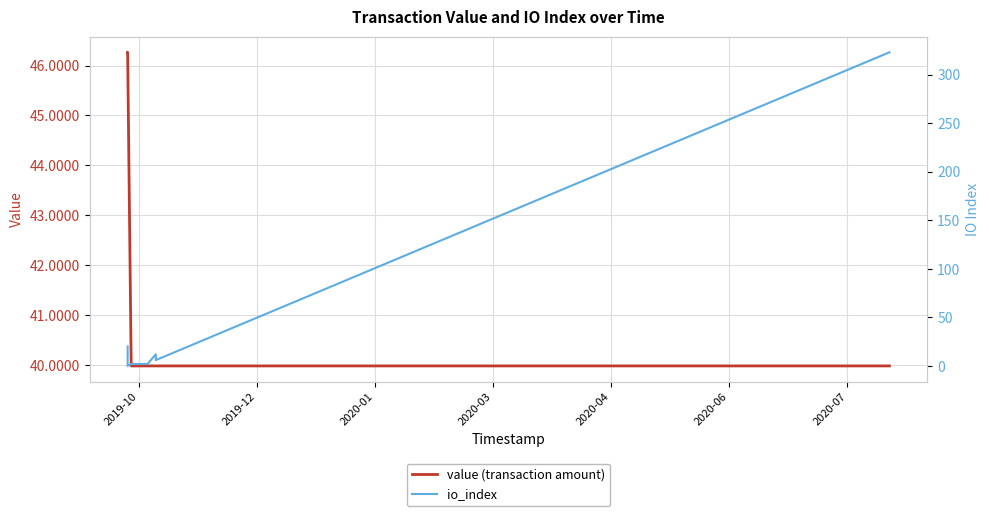

Count the number of categories in the chart.

8